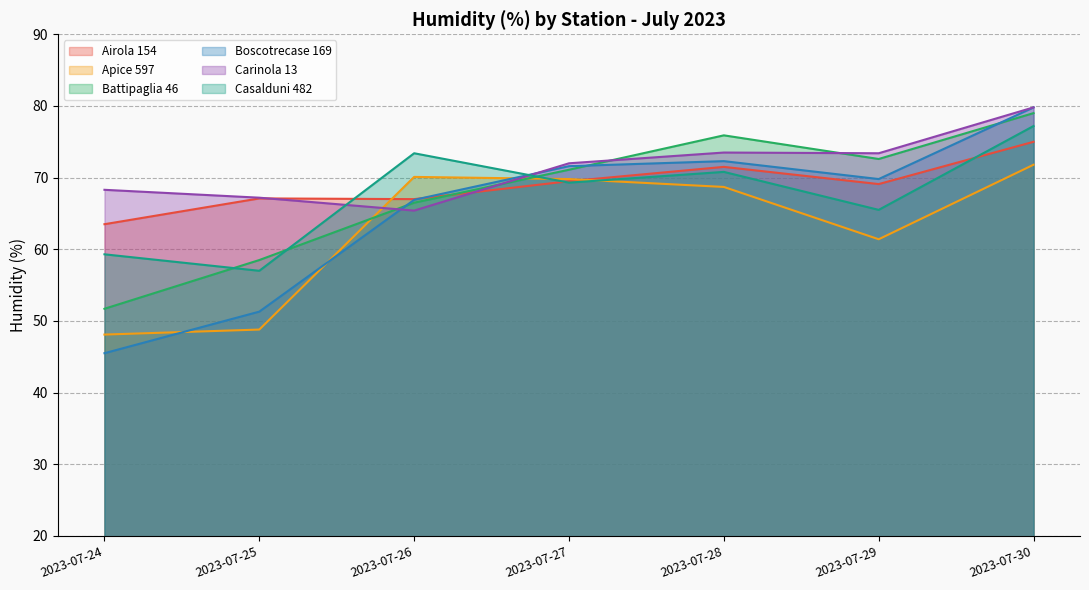

How many interior local valleys does the Battipaglia 46 series have?

1